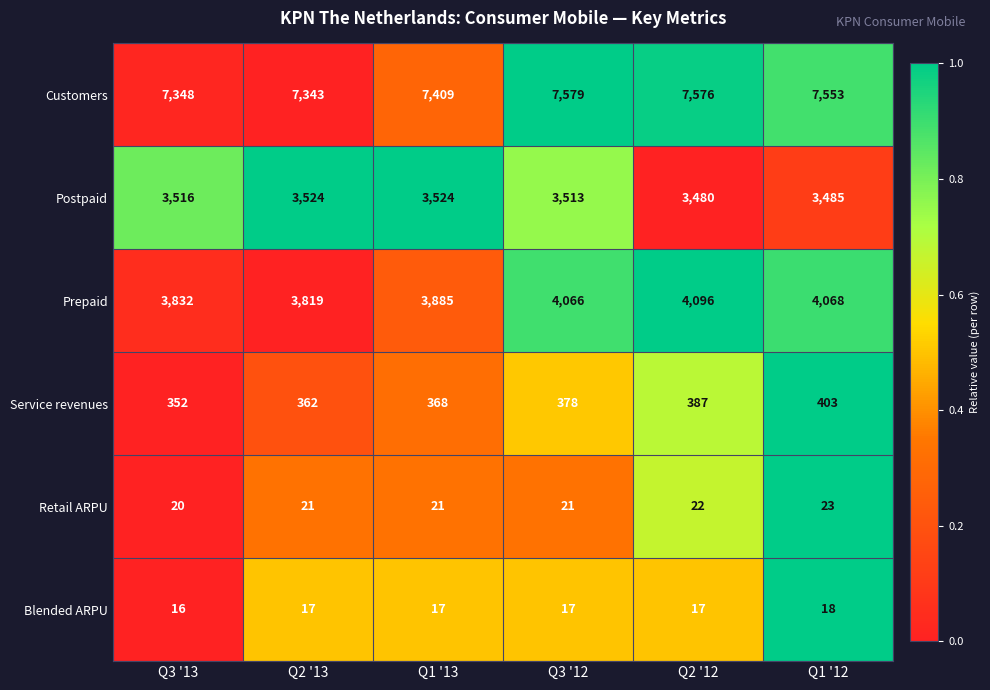

Is the value of Customers at Q2 '12 greater than the value of Blended ARPU at Q1 '12?

Yes